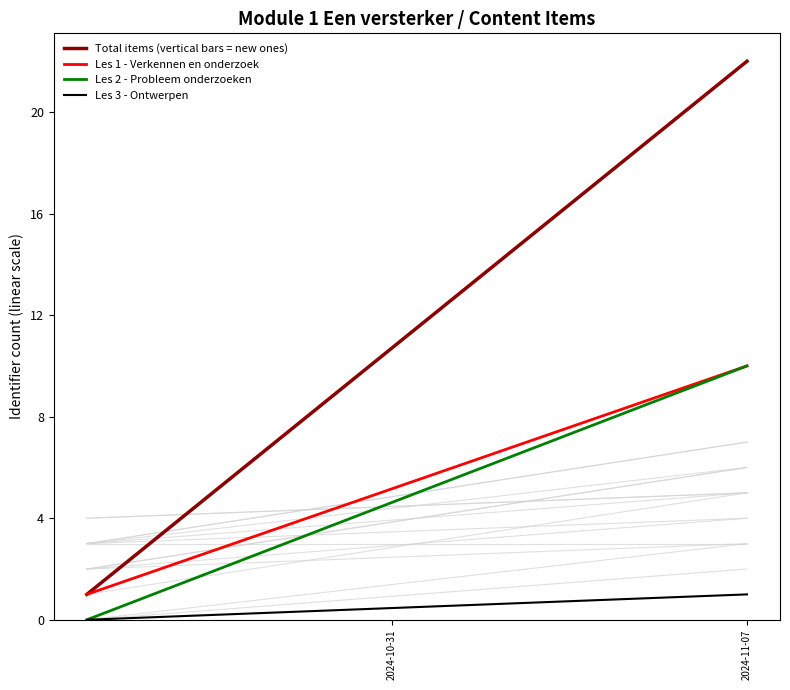

How many values in Les 2 - Probleem onderzoeken are above zero?

1